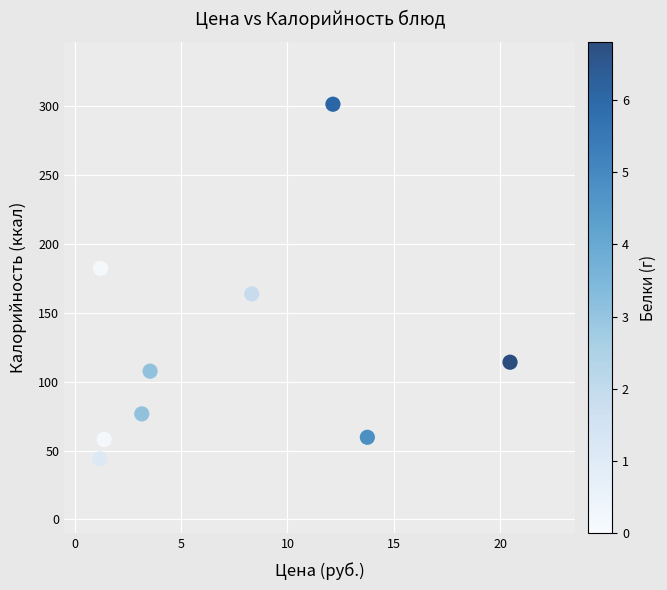

What is the average Y value?

122.9